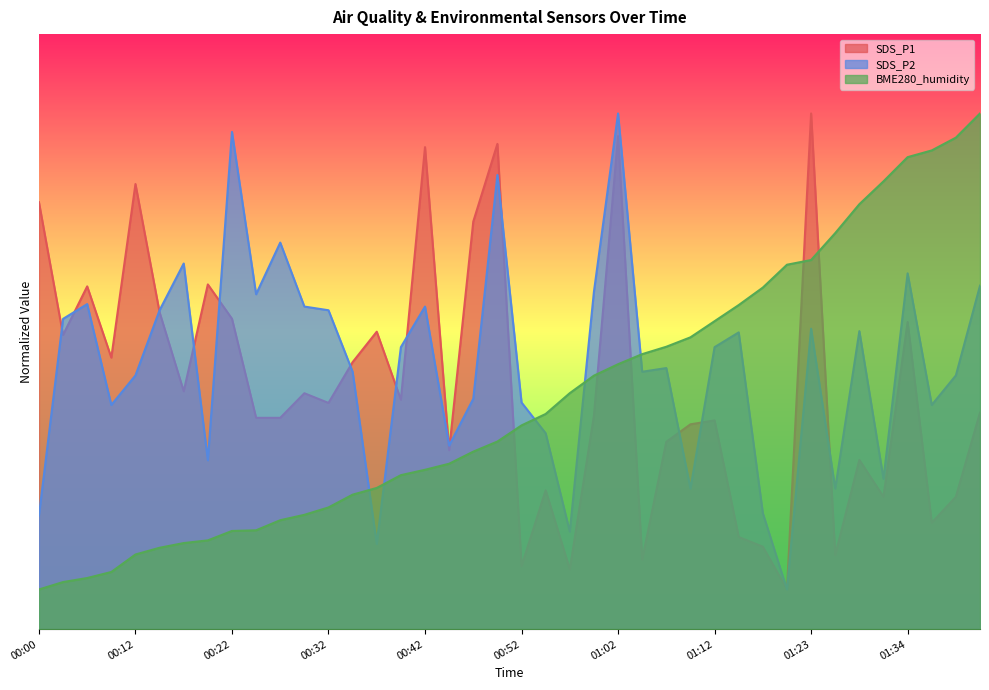

Which series has the largest total across all categories?

SDS_P2